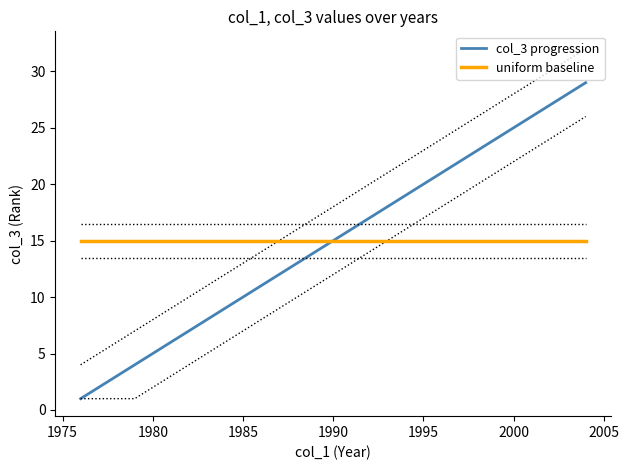

True or false: uniform baseline and col_3 progression cross at least once.

False